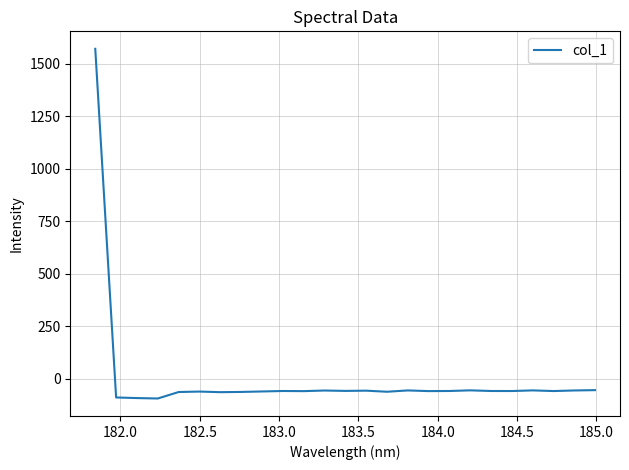

True or false: there are more than 1 points higher than both neighbors.

True